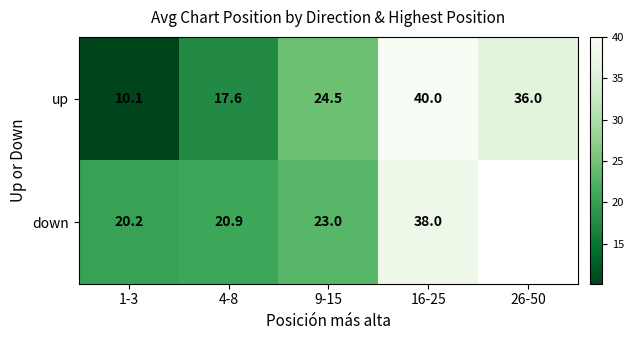

The value of up at 16-25 is 40.0. True or false?

True